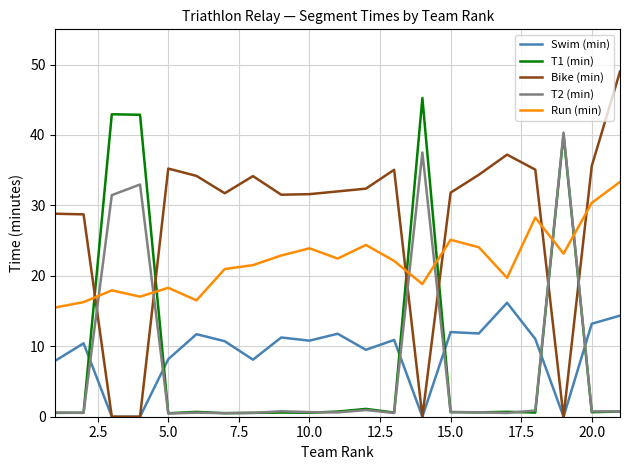

Rank the series by their maximum value, from lowest to highest.

Swim (min), Run (min), T2 (min), T1 (min), Bike (min)